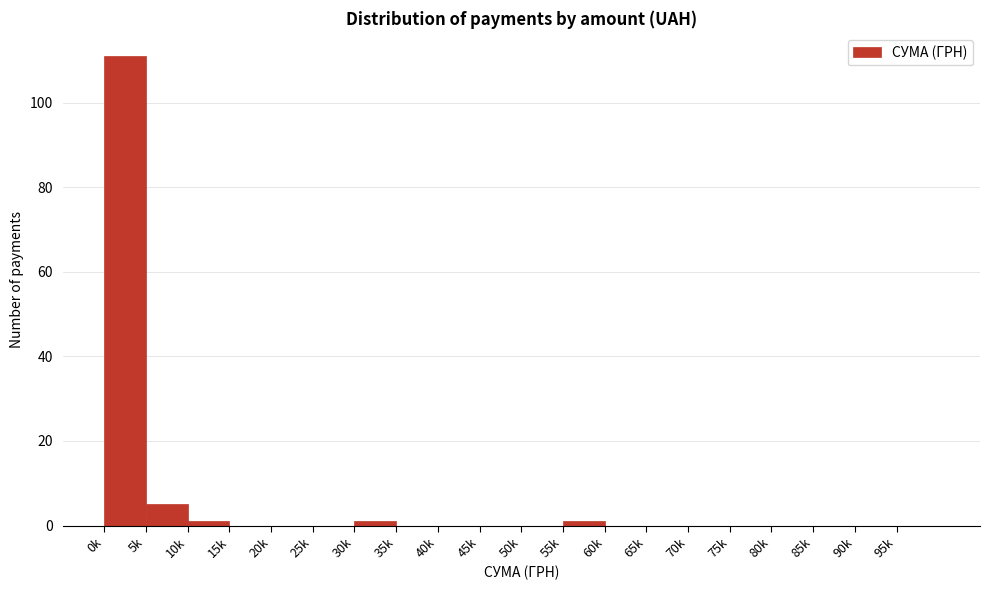

Reading left to right, transcribe all the data shown in this chart.

0k=111	5k=5	10k=1	15k=0	20k=0	25k=0	30k=1	35k=0	40k=0	45k=0	50k=0	55k=1	60k=0	65k=0	70k=0	75k=0	80k=0	85k=0	90k=0	95k=0